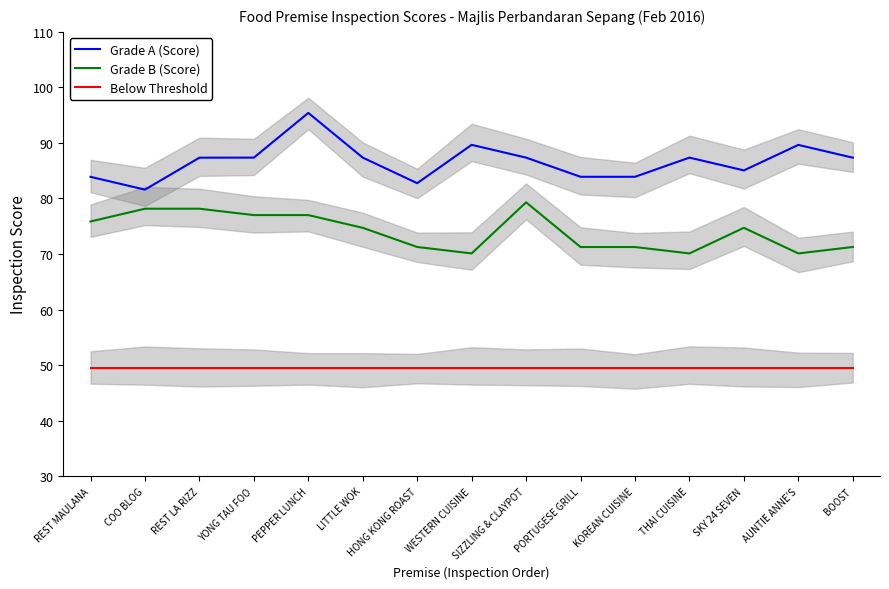

True or false: Grade A (Score) and Grade B (Score) cross at least once.

False